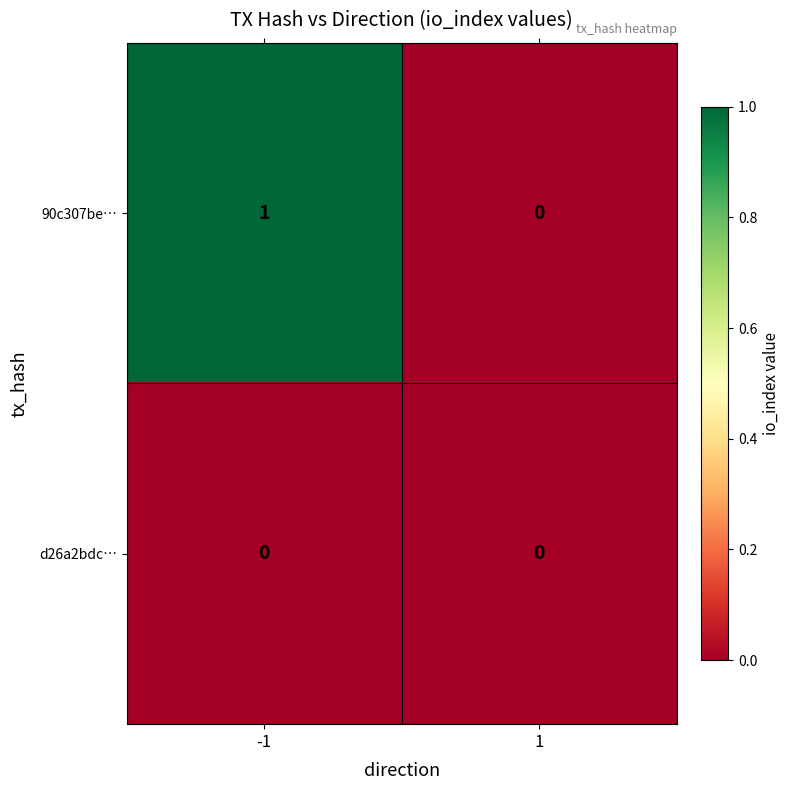

True or false: 90c307be… has a value of -1 at 1.

False